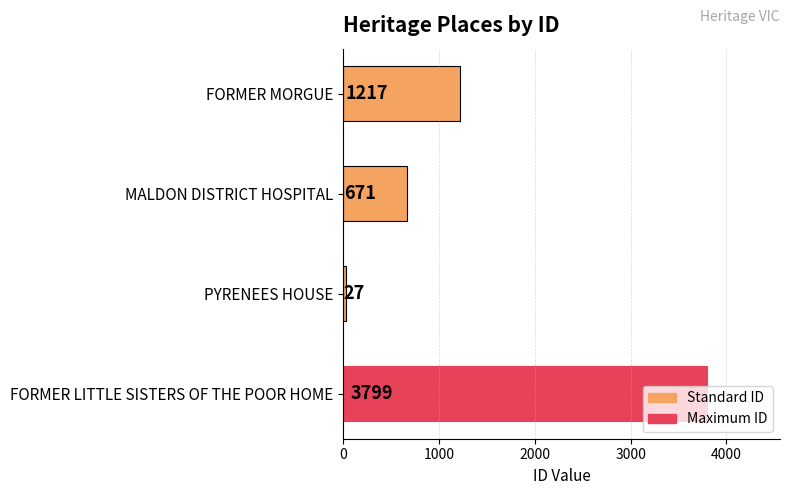

What is the difference between the maximum and minimum values?

3772